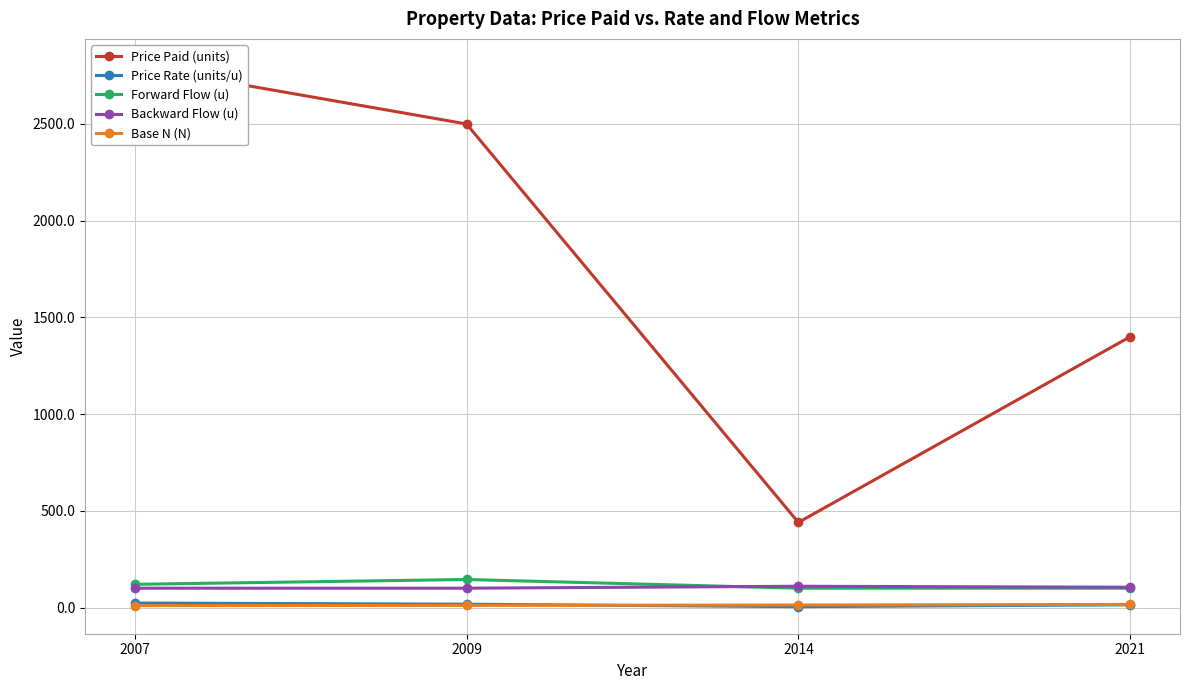

At which label is Price Paid (units) closest to 1620?

2021